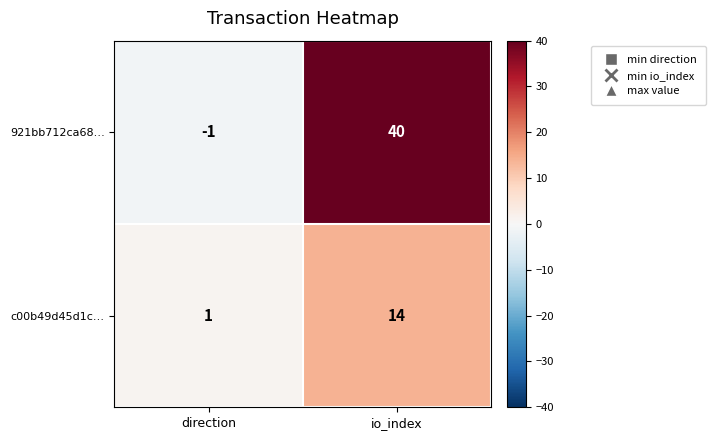

What is the maximum value for c00b49d45d1c…?

14